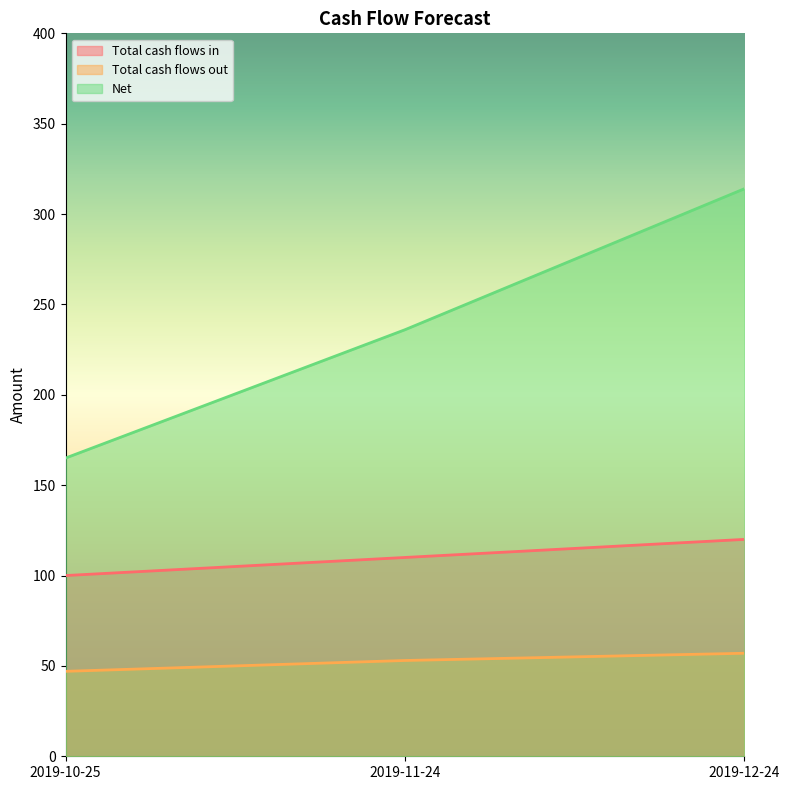

The value of Total cash flows in at 2019-11-24 is 110. True or false?

True